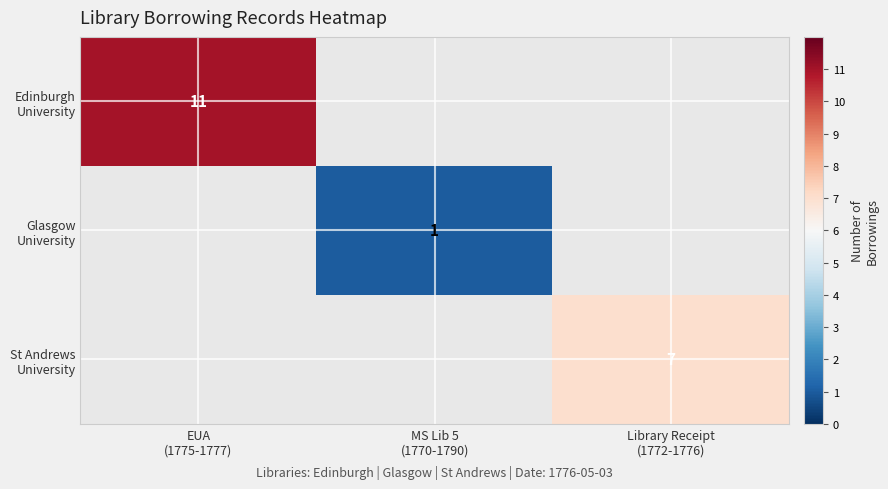

At how many categories does at least one series exceed 7?

1